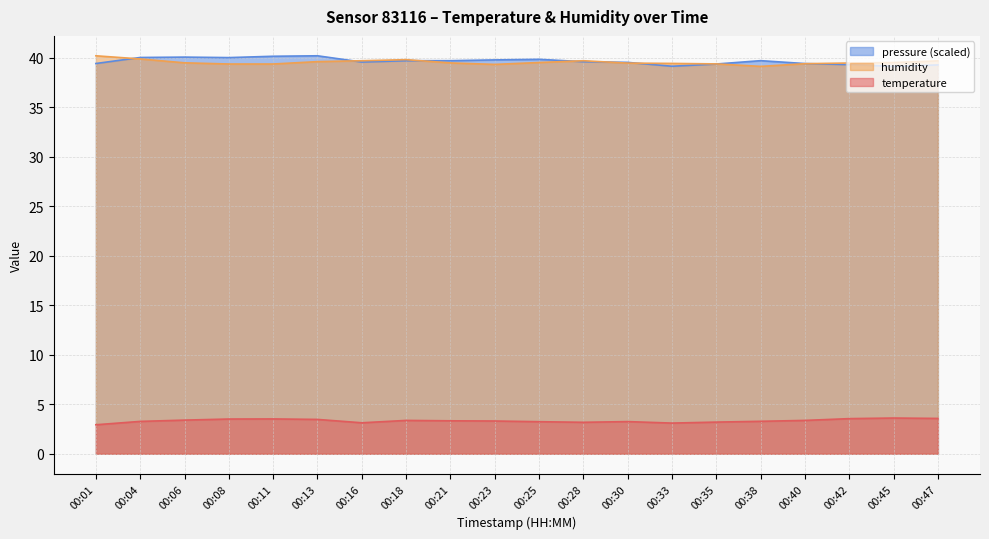

True or false: pressure_norm has a value of 39.7 at 00:18.

True